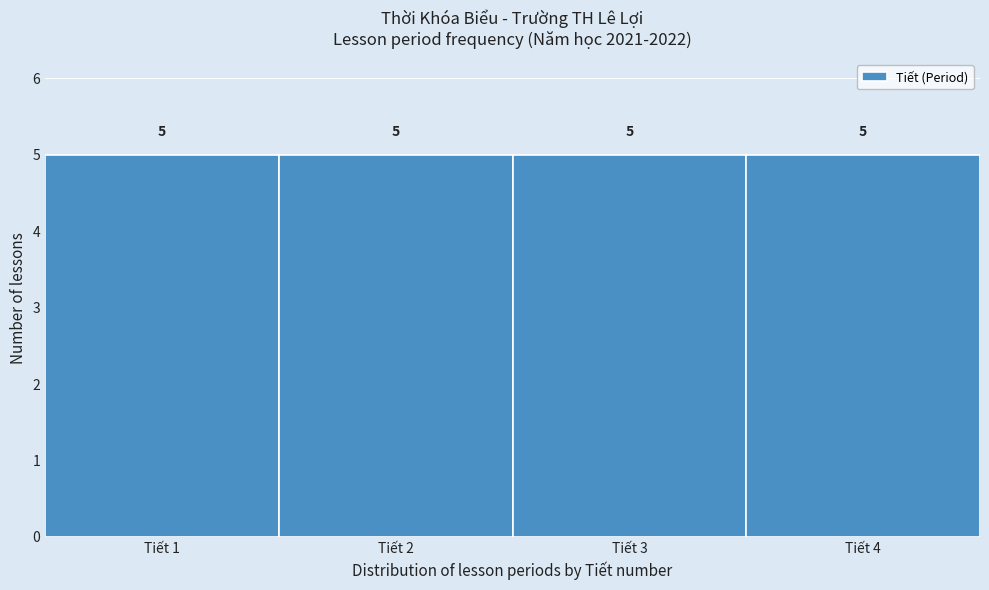

Reading left to right, transcribe this chart: for each bar, give the range it covers on the x-axis and its height.

0.5 to 1.5: 5
1.5 to 2.5: 5
2.5 to 3.5: 5
3.5 to 4.5: 5